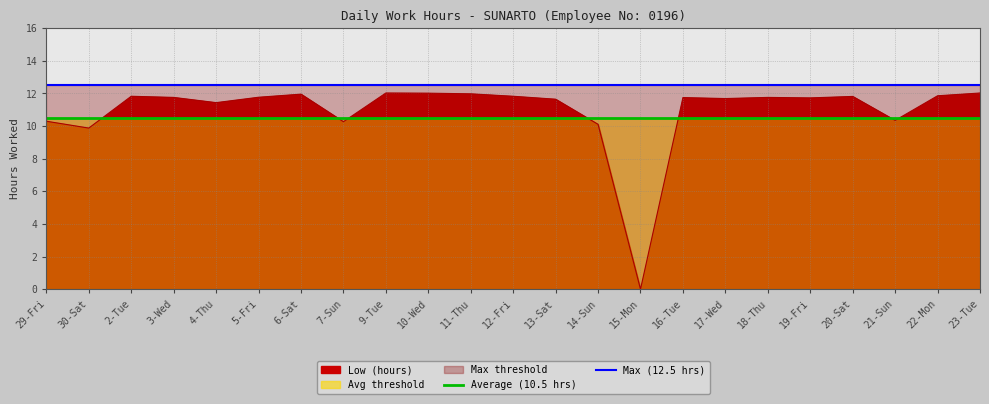

True or false: Average (10.5 hrs) and Max (12.5 hrs) intersect in this chart.

False